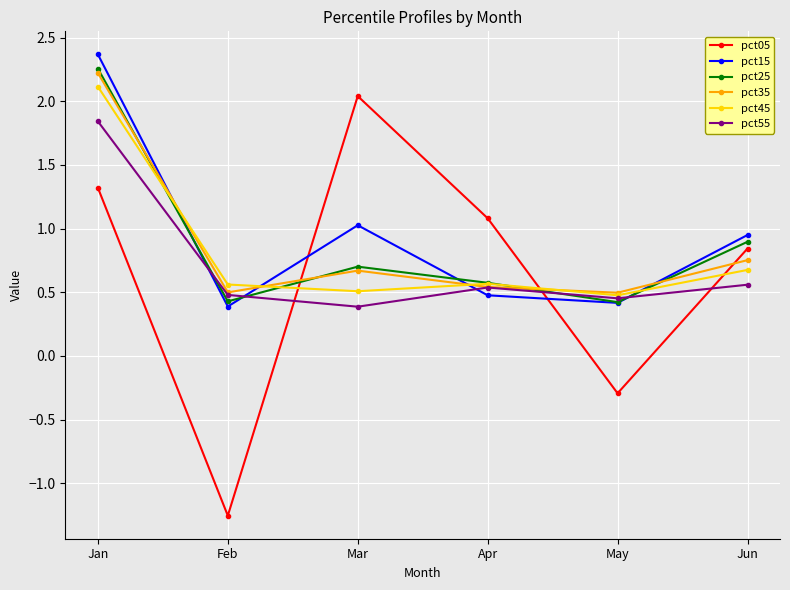

Where do pct05 and pct55 first cross each other?

Feb and Mar